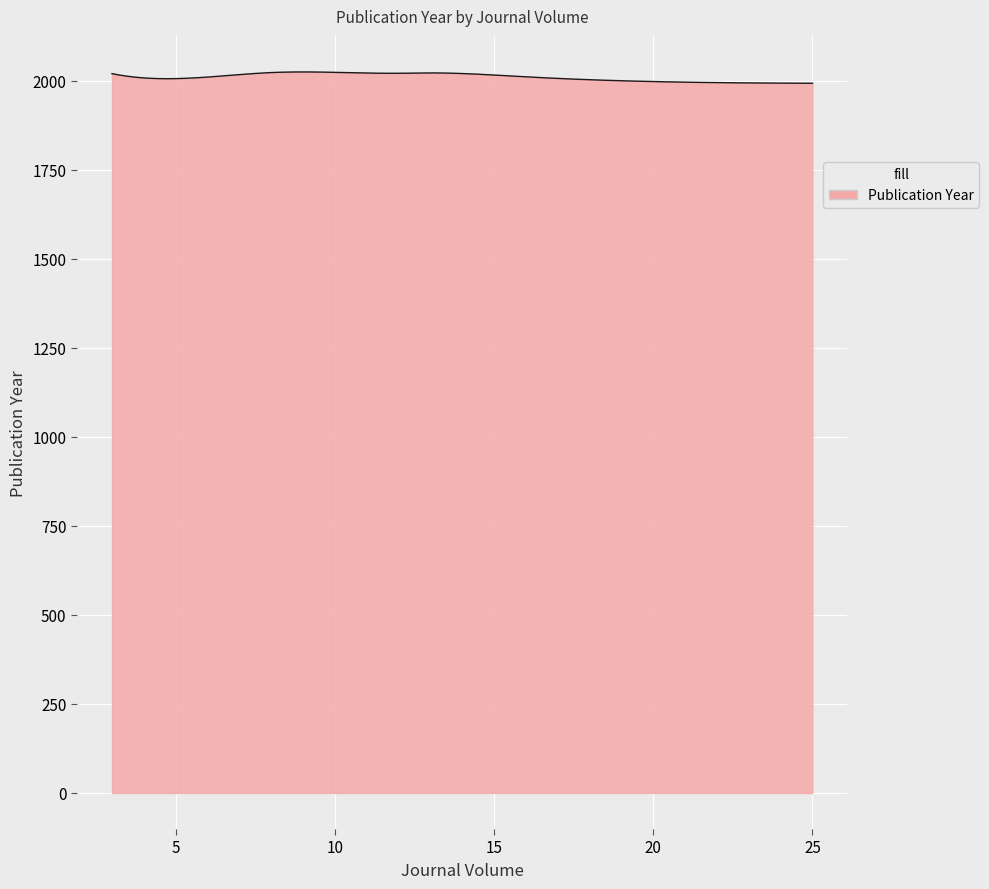

What is the greatest value displayed?

2024.8